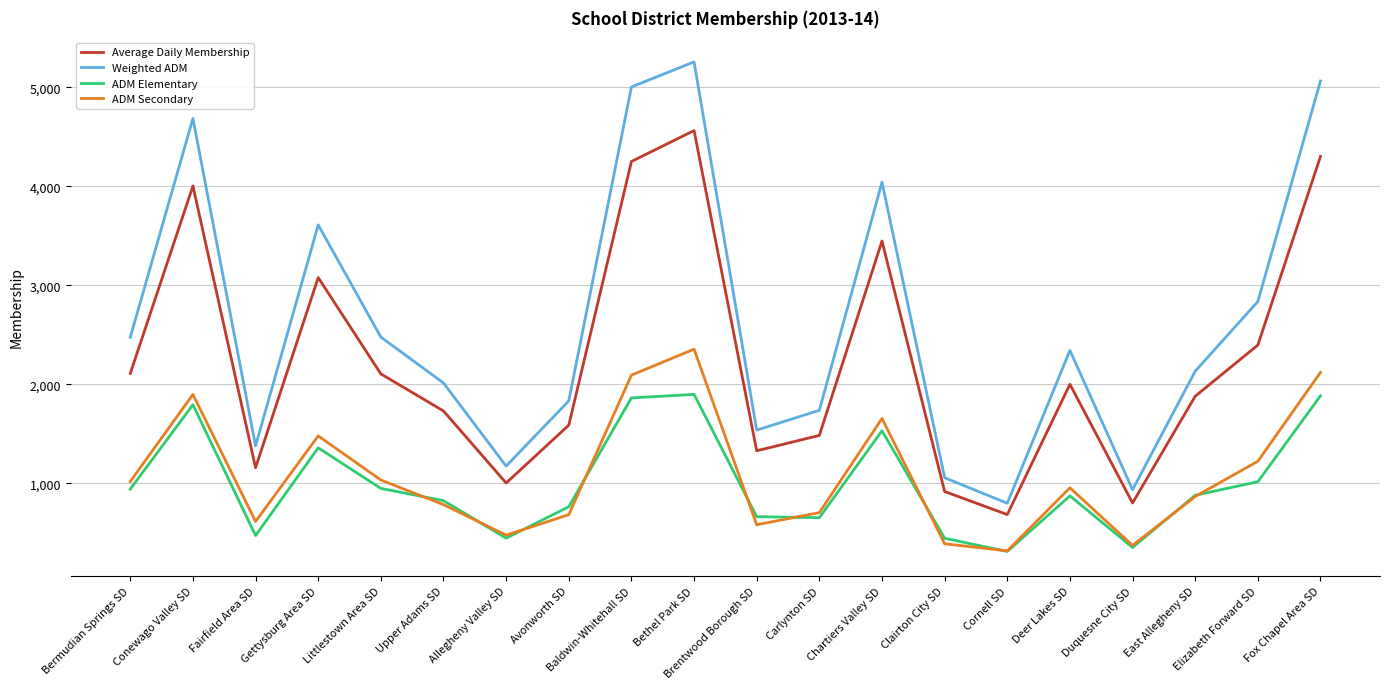

How many series are shown in this chart?

4